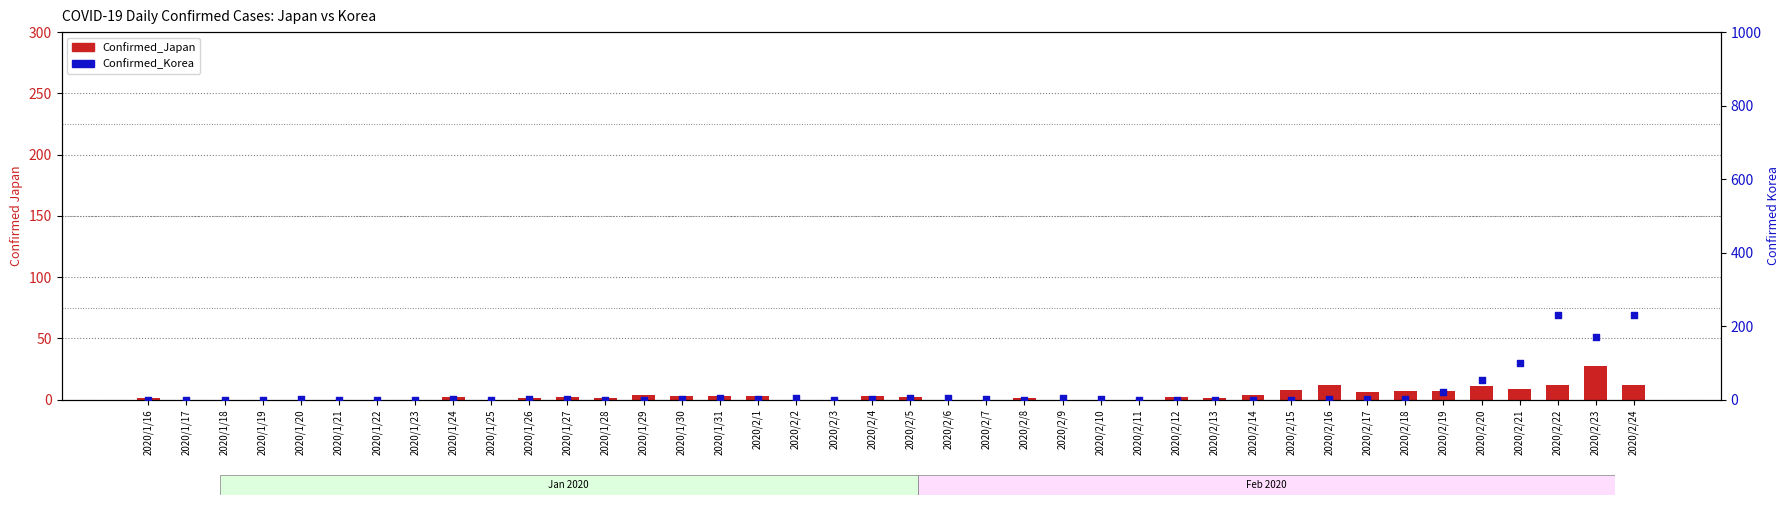

Which series reaches the minimum Y coordinate?

Confirmed_Japan